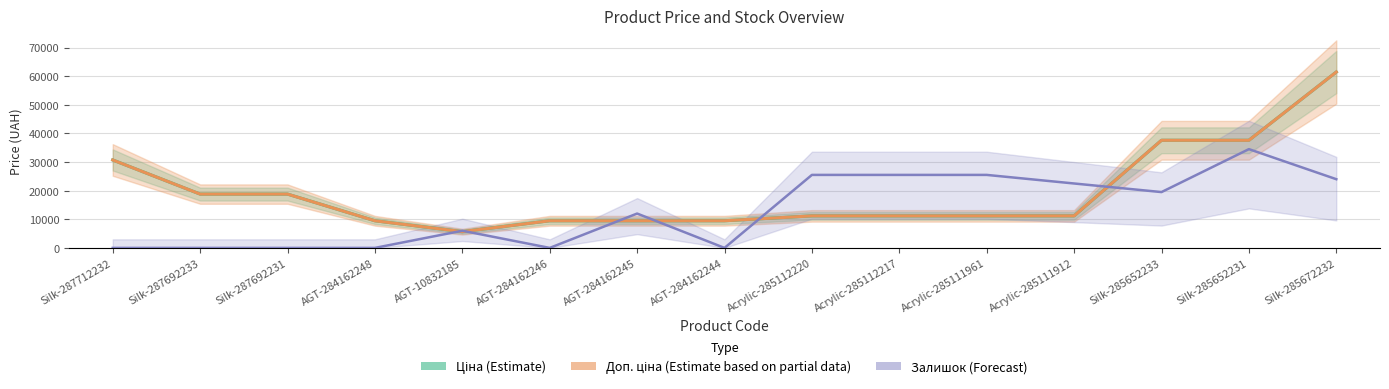

Between AGT-10832185 and AGT-284162244, which is larger?

AGT-284162244